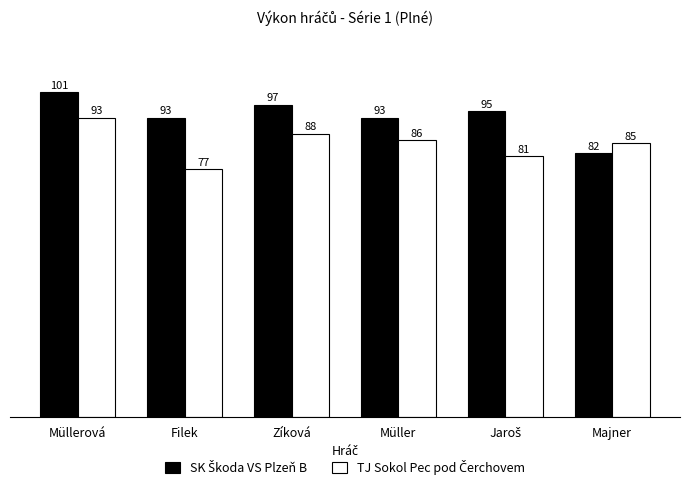

Does the chart contain stacked bars?

No